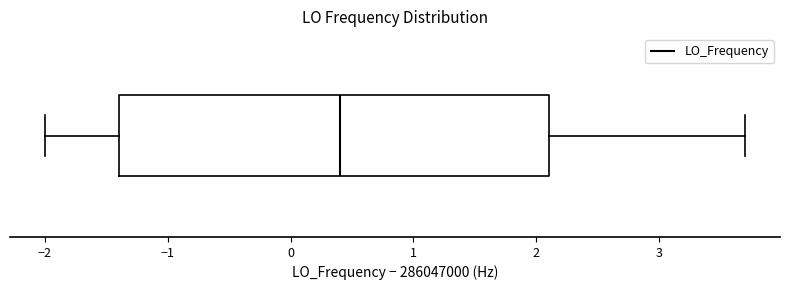

Where does the left whisker of the box end on the x-axis? The values are not printed on the chart, so give them approximately, as read against the axis.

-2.0